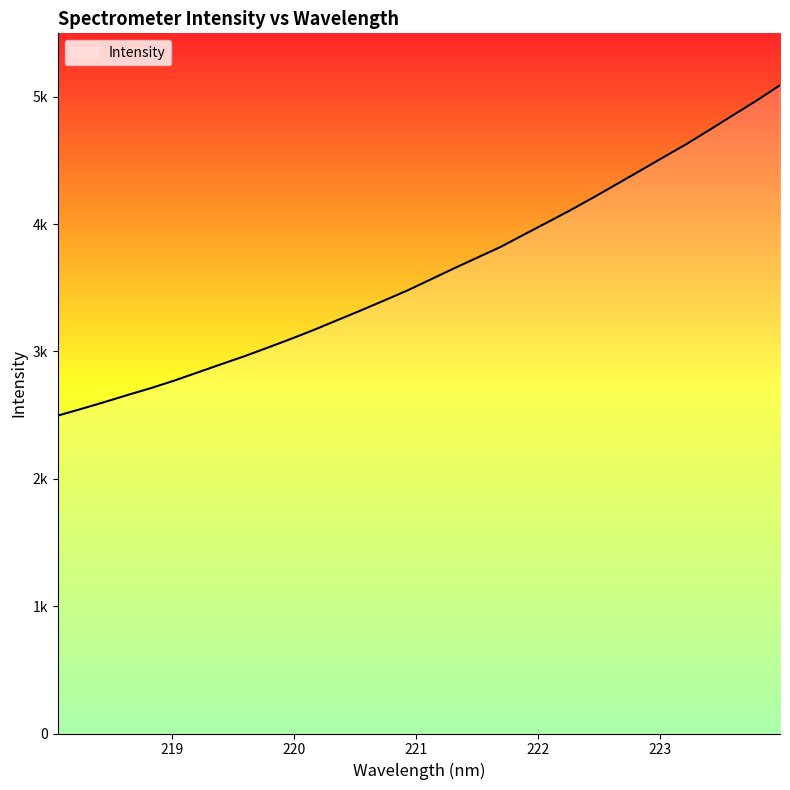

What is the value of the 29th point from the left?

4742.8